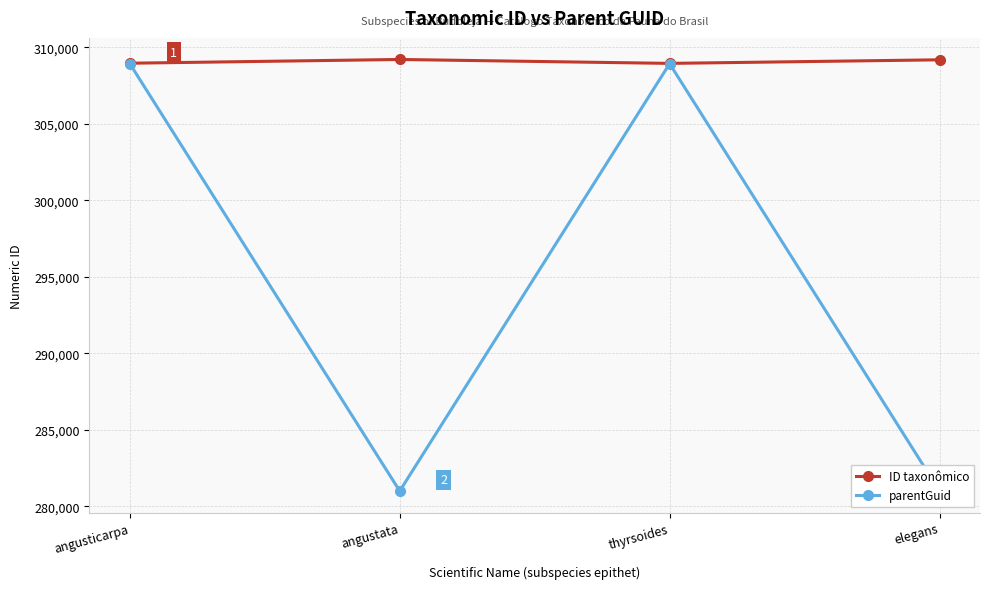

Rank the series at thyrsoides from lowest to highest value.

parentGuid, ID taxonômico